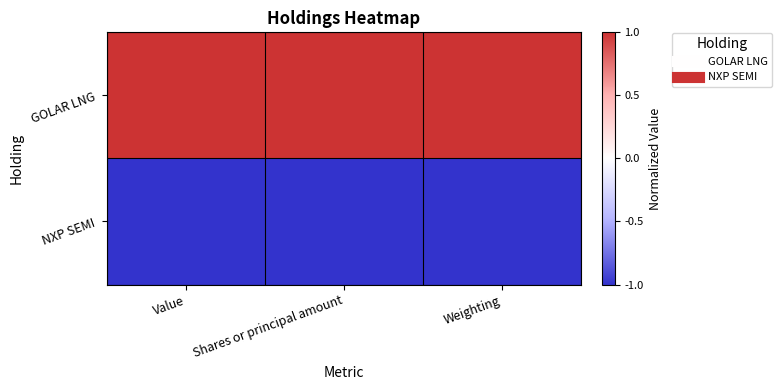

Reading left to right, extract all data points from this chart.

GOLAR LNG: Value=1	Shares or principal amount=1	Weighting=1
NXP SEMI: Value=-1	Shares or principal amount=-1	Weighting=-1